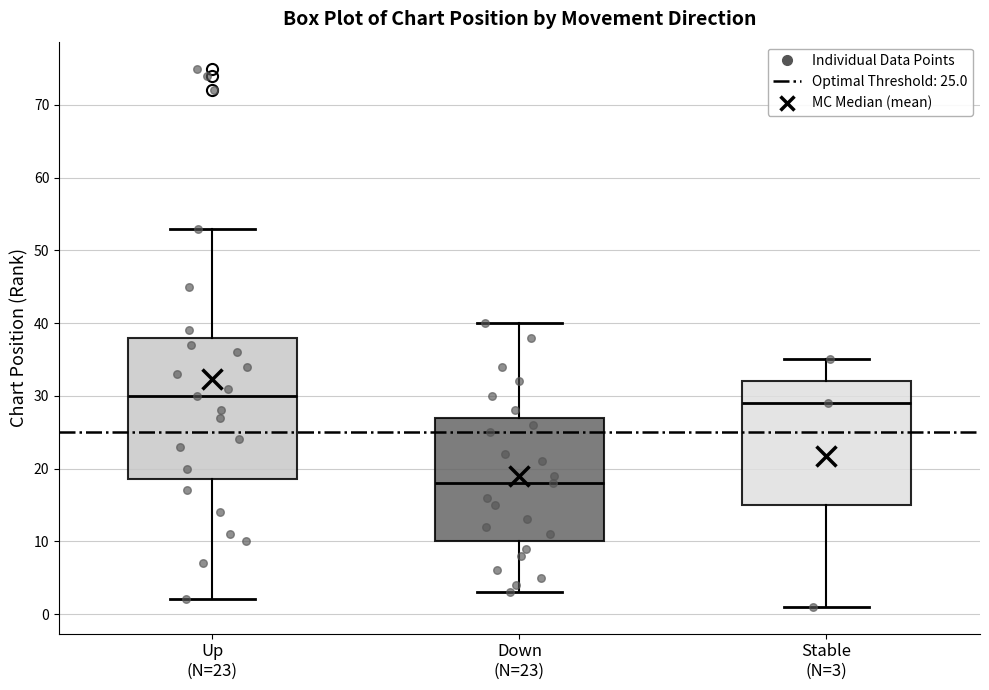

Reading left to right, transcribe this box plot: for each box, give where its median line is, the range the box spans, and where its two whiskers end, as read against the y-axis. The values are not printed on the chart, so give them approximately, as read against the axis.

Up (N=23): median 30, box 19 to 38, whiskers 2 to 53
Down (N=23): median 18, box 10 to 27, whiskers 3 to 40
Stable (N=3): median 29, box 15 to 32, whiskers 1 to 35